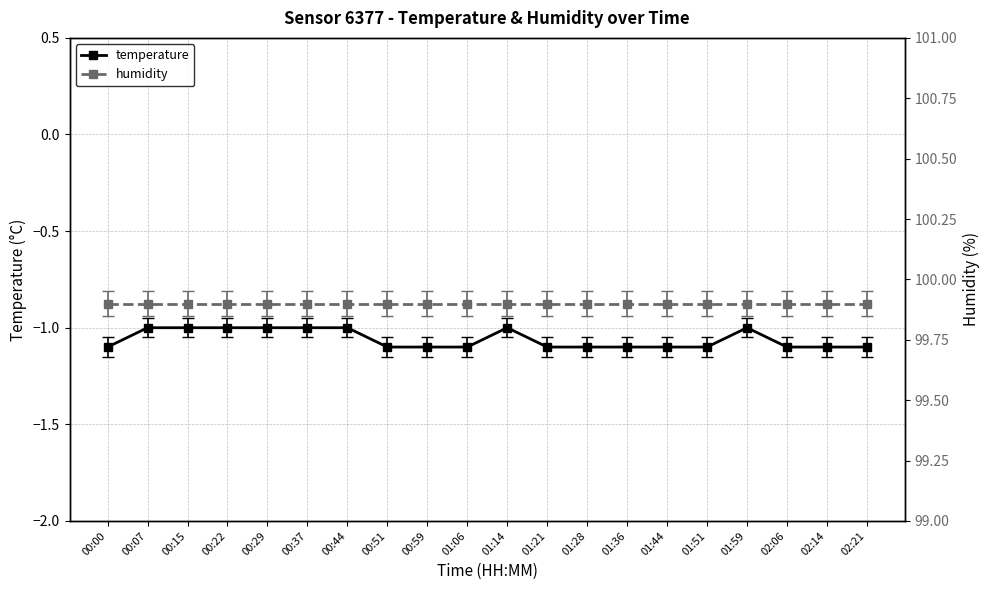

Which label corresponds to the largest value in the chart?

00:00